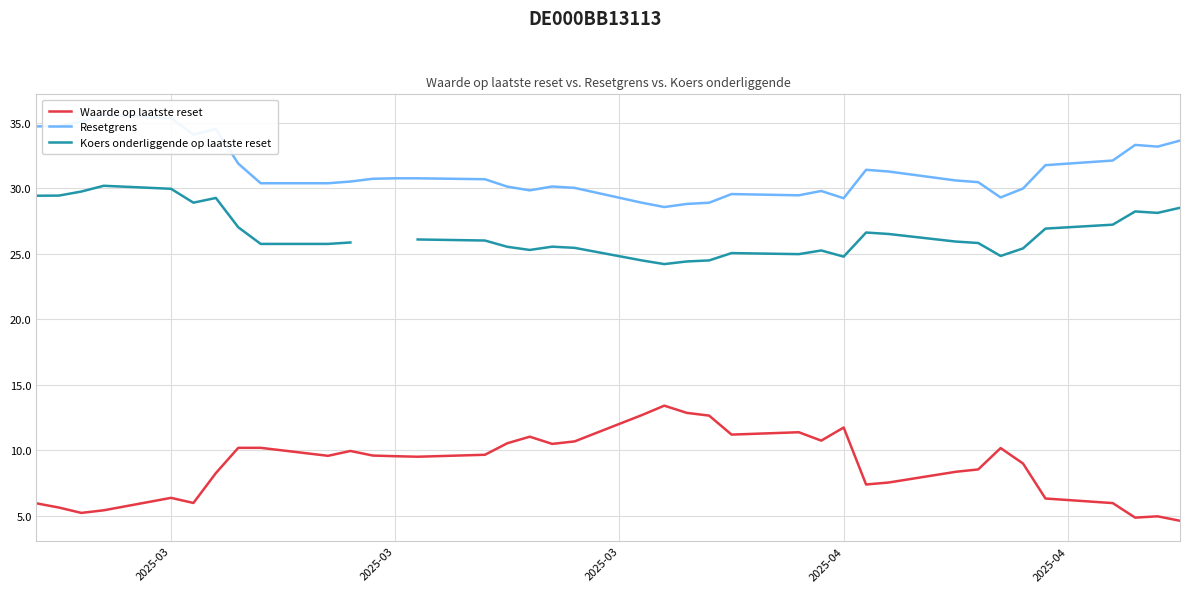

How many lines are shown in the chart?

3